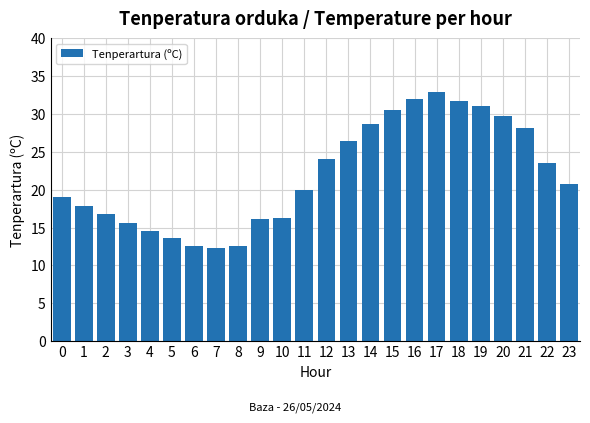

What is the approximate value at 18?

31.7